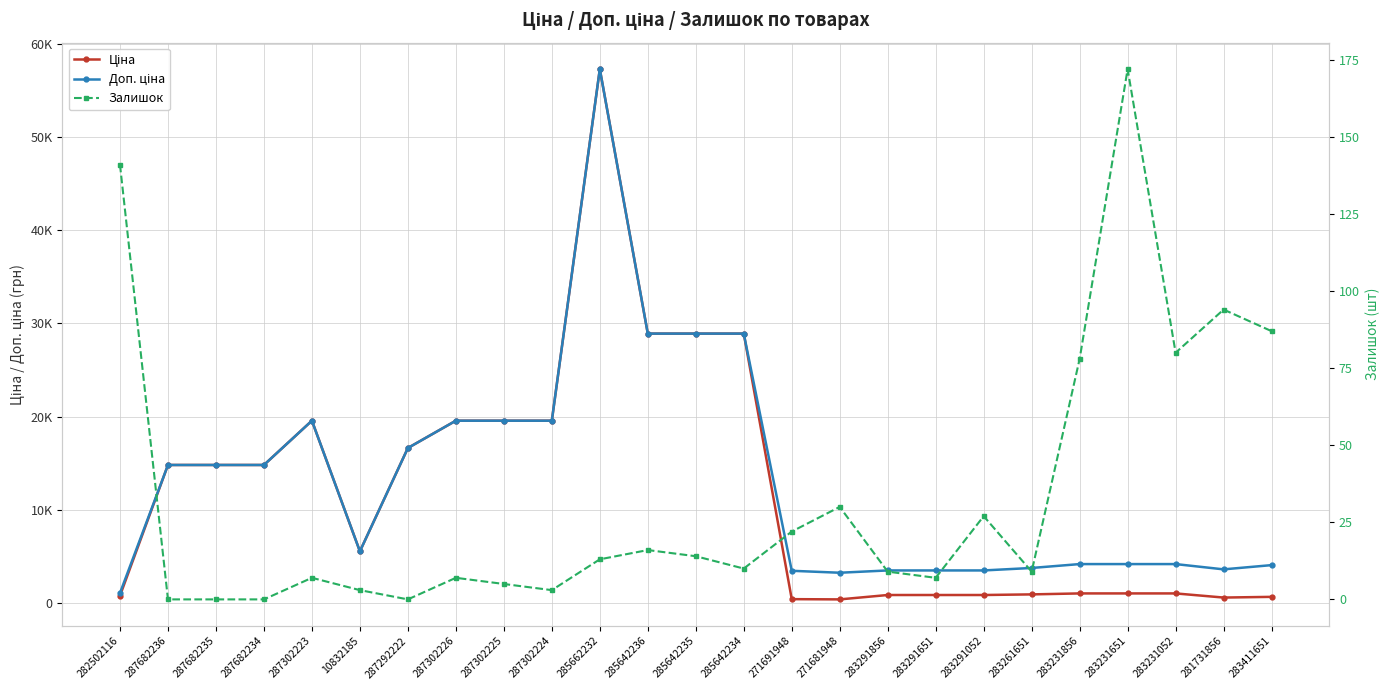

Where does the Доп. ціна series first go above 5560?

287682236